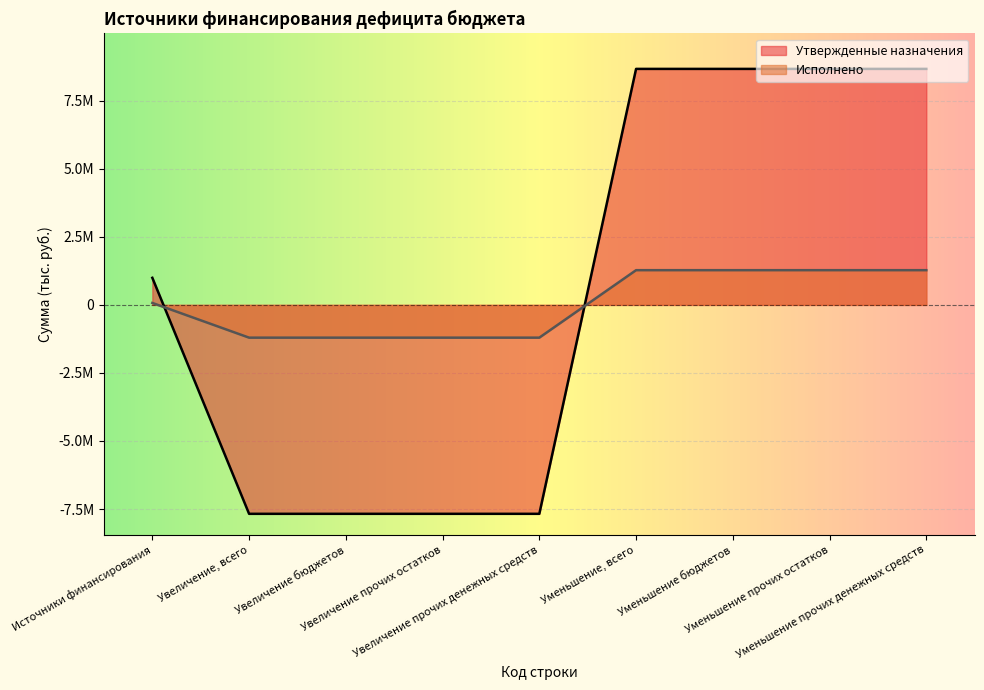

What is the value of the Исполнено point at the 6th from the left?

1275450.5